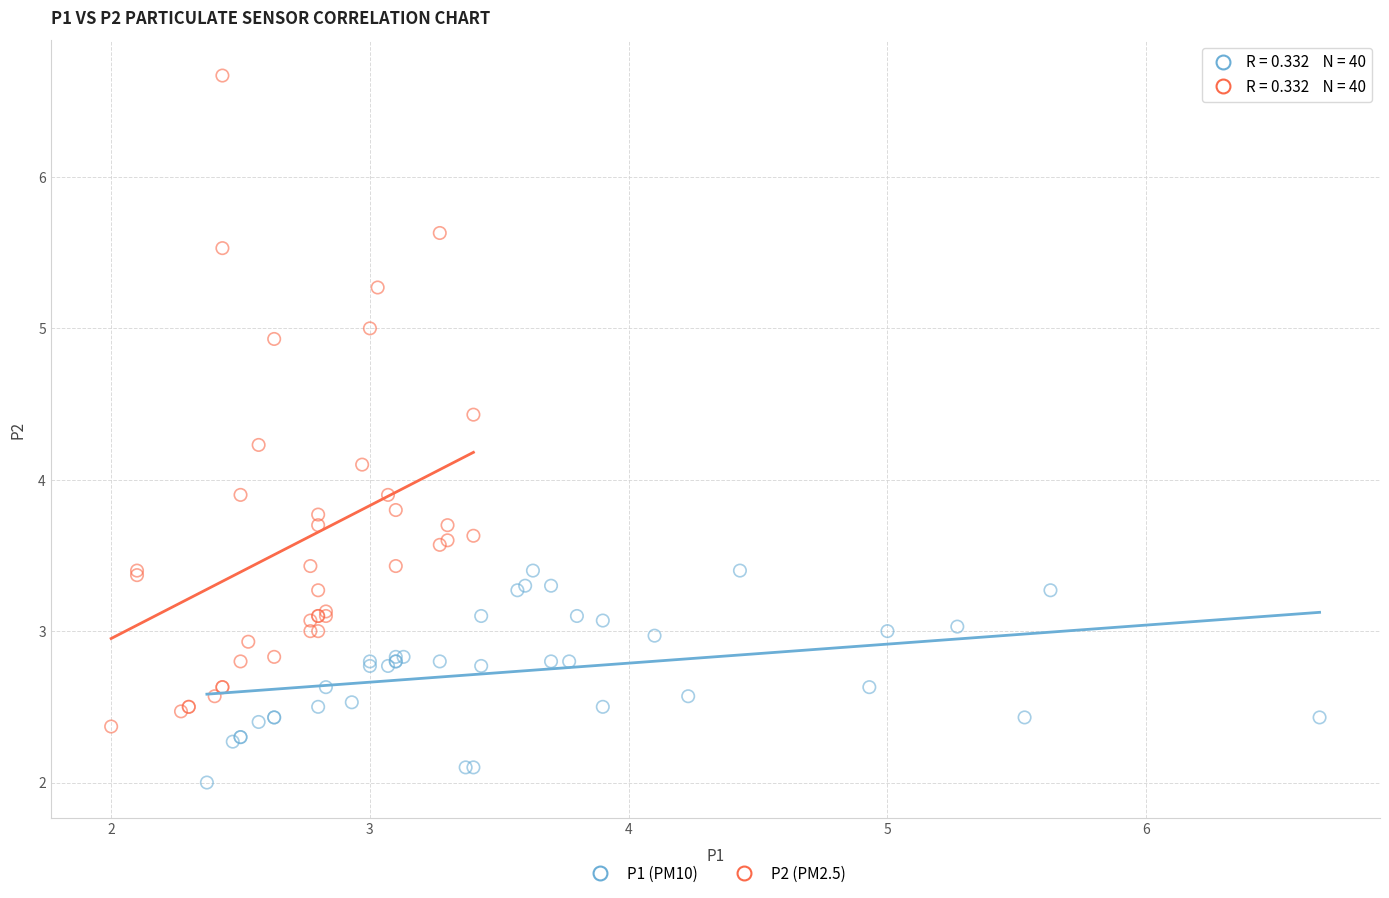

What are all the series names shown in the legend?

P1 (PM10), P2 (PM2.5)